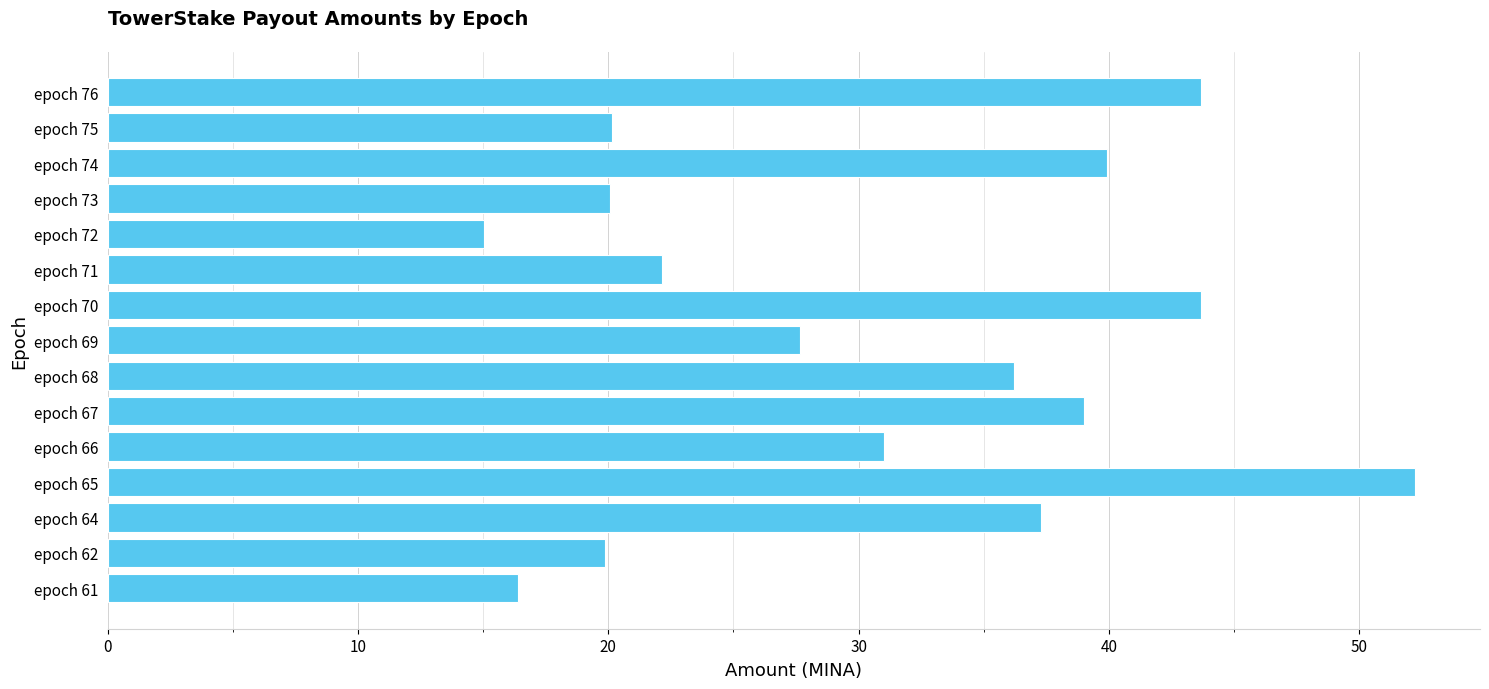

Which has a higher value, epoch 67 or epoch 76?

epoch 76